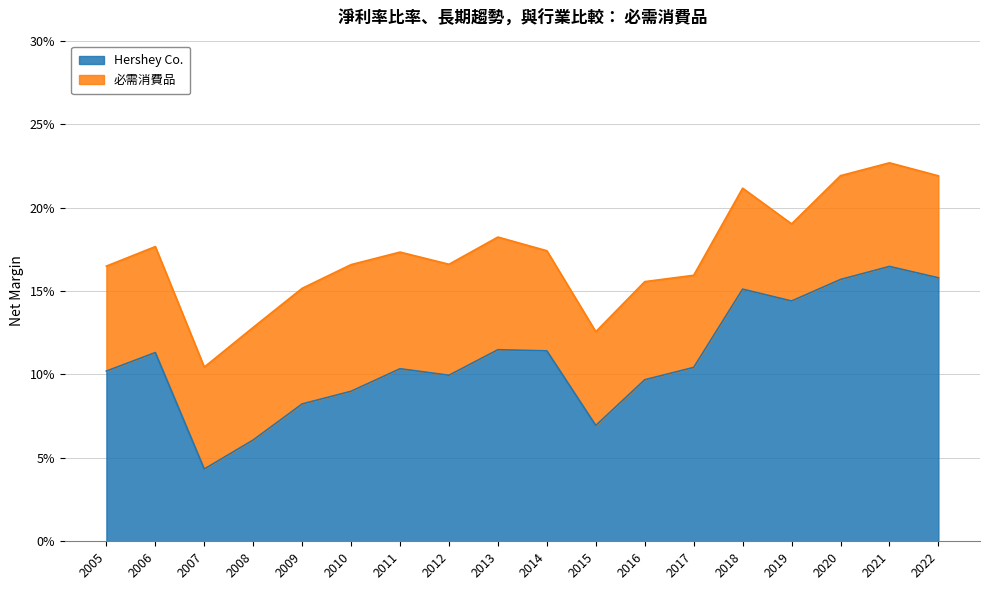

What is the value of the 15th point from the left?

0.1